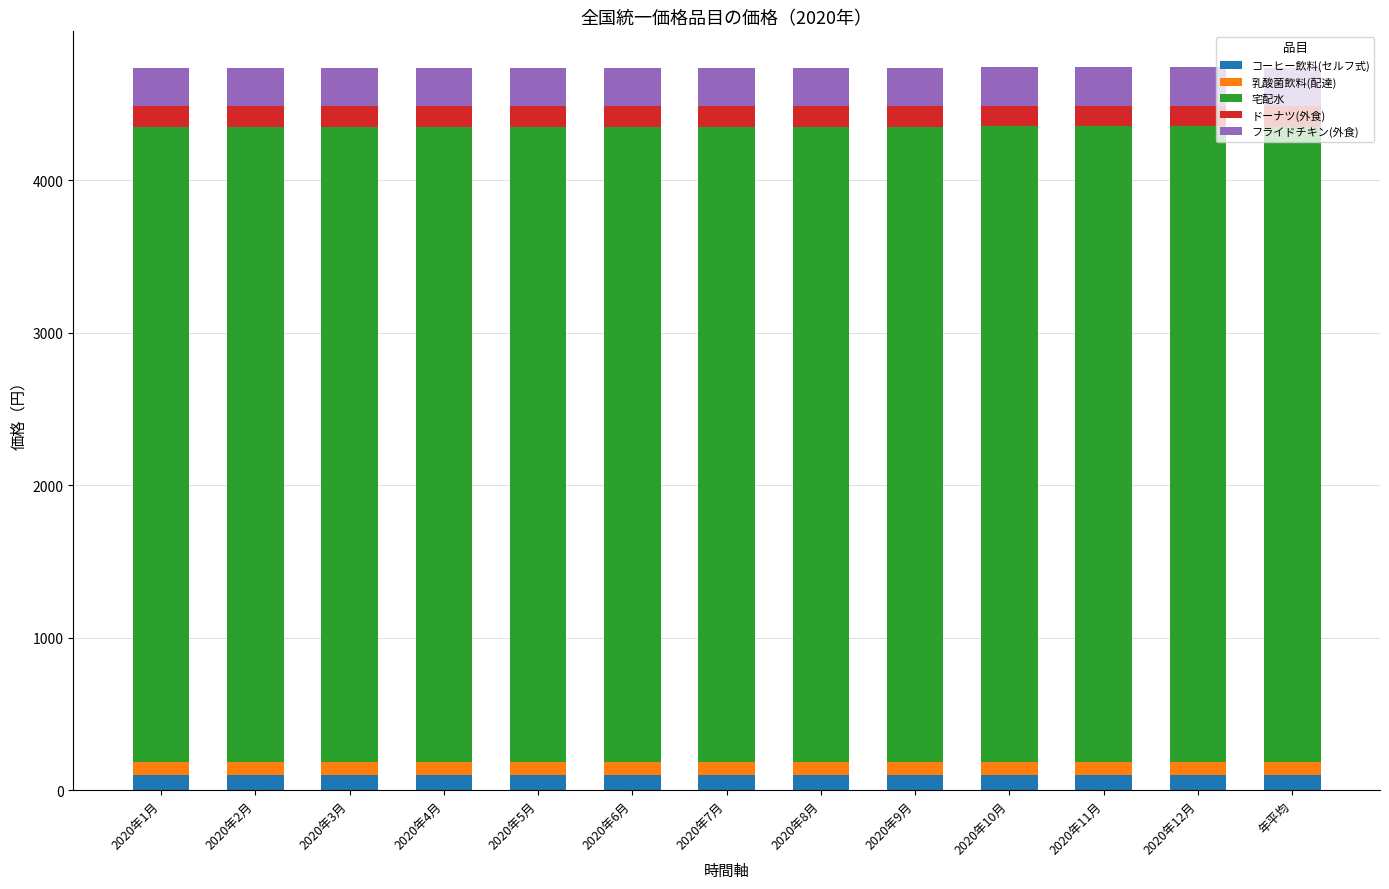

What is the value of the コーヒー飲料(セルフ式) bar at the 4th from the left?

97